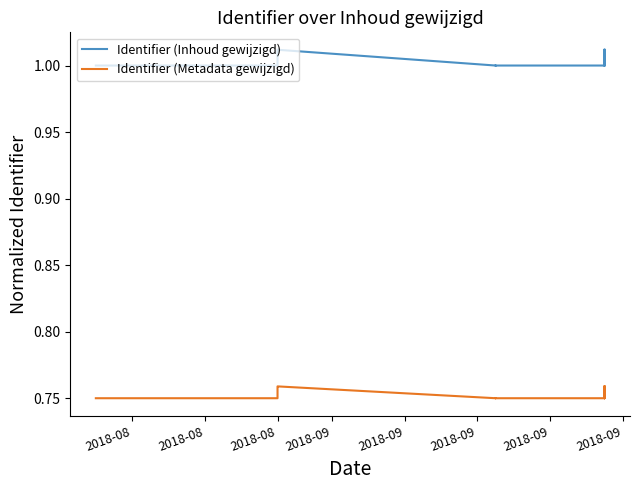

True or false: Identifier (Metadata gewijzigd) and Identifier (Inhoud gewijzigd) intersect in this chart.

False